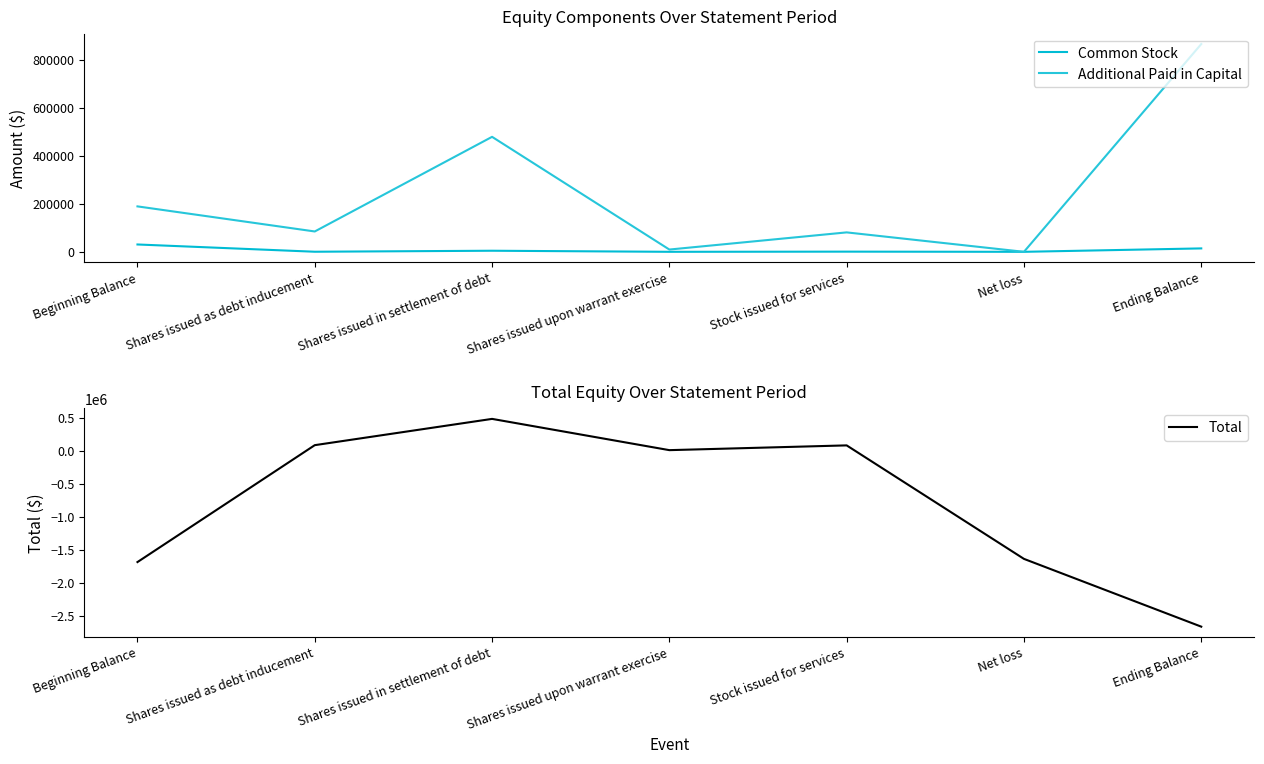

The value of Additional Paid in Capital at Ending Balance is 342732. True or false?

False